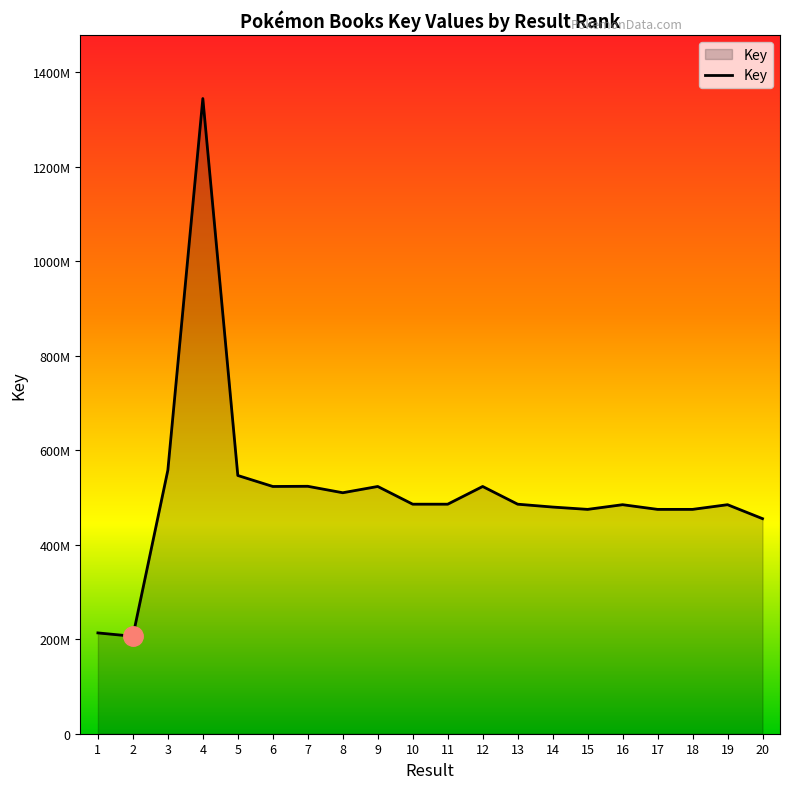

Does the chart have visible grid lines?

No